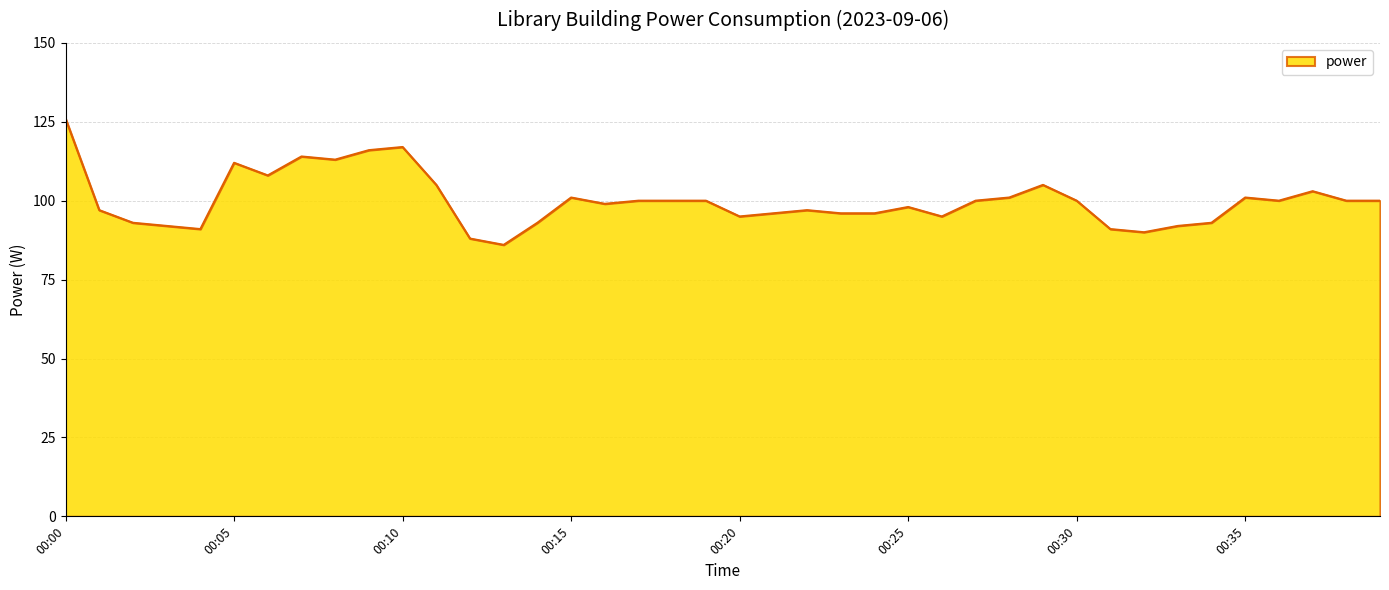

What is the difference between the maximum and minimum values?

40